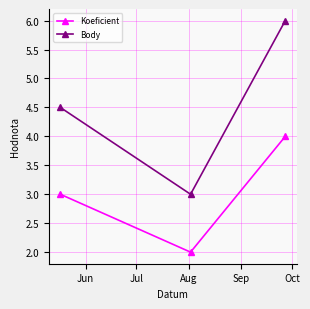

Reading left to right, what are all the values shown in this chart?

Koeficient: 3.0	2.0	4.0
Body: 4.5	3.0	6.0